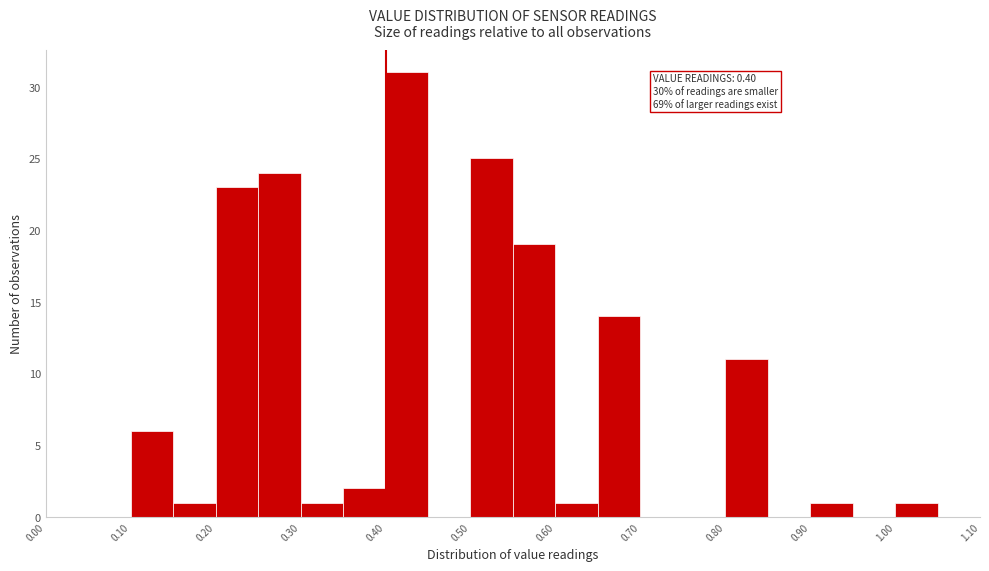

Which range on the x-axis has the tallest bar?

0.40 to 0.45